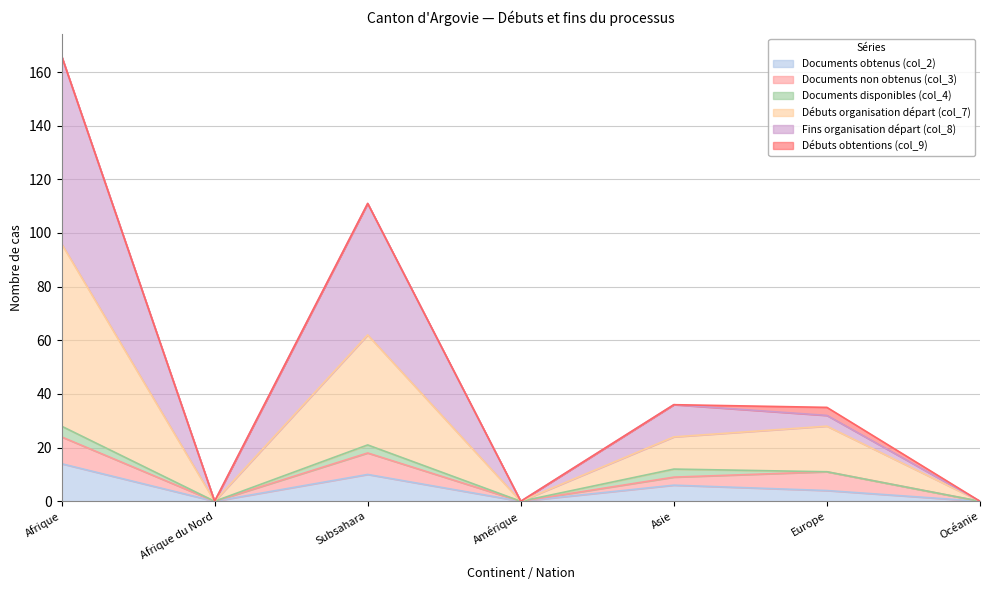

What is the difference between the maximum and minimum values in the Documents obtenus (col_2) series?

14